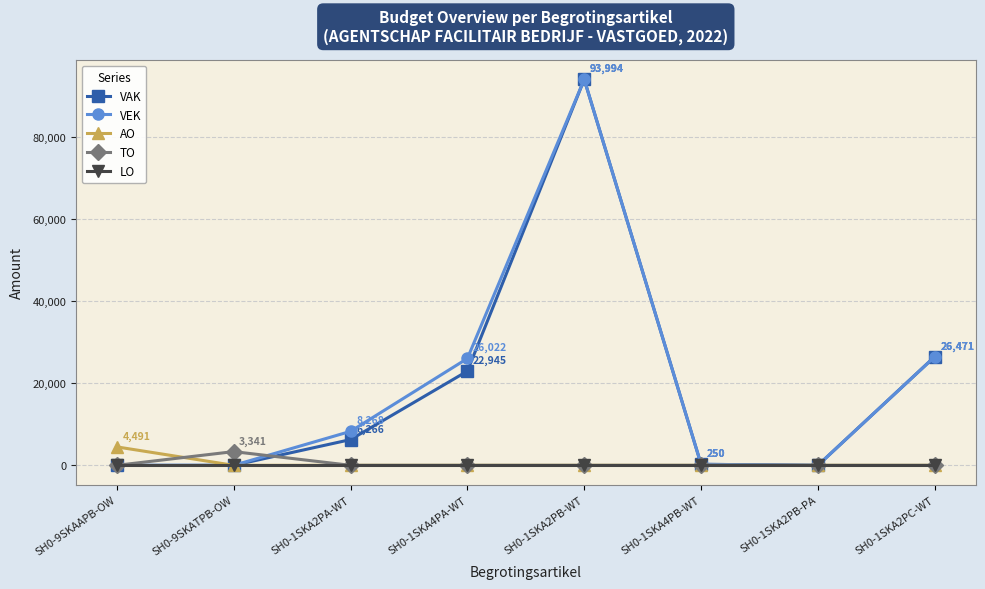

How many series are shown in this chart?

5